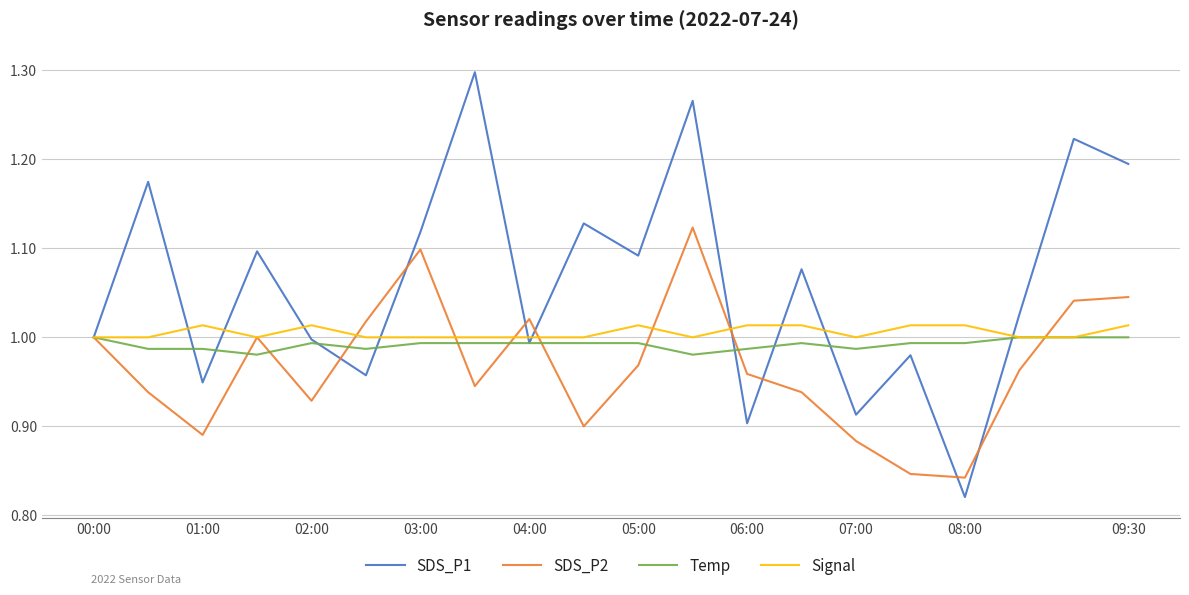

Which series has the largest total across all categories?

SDS_P1